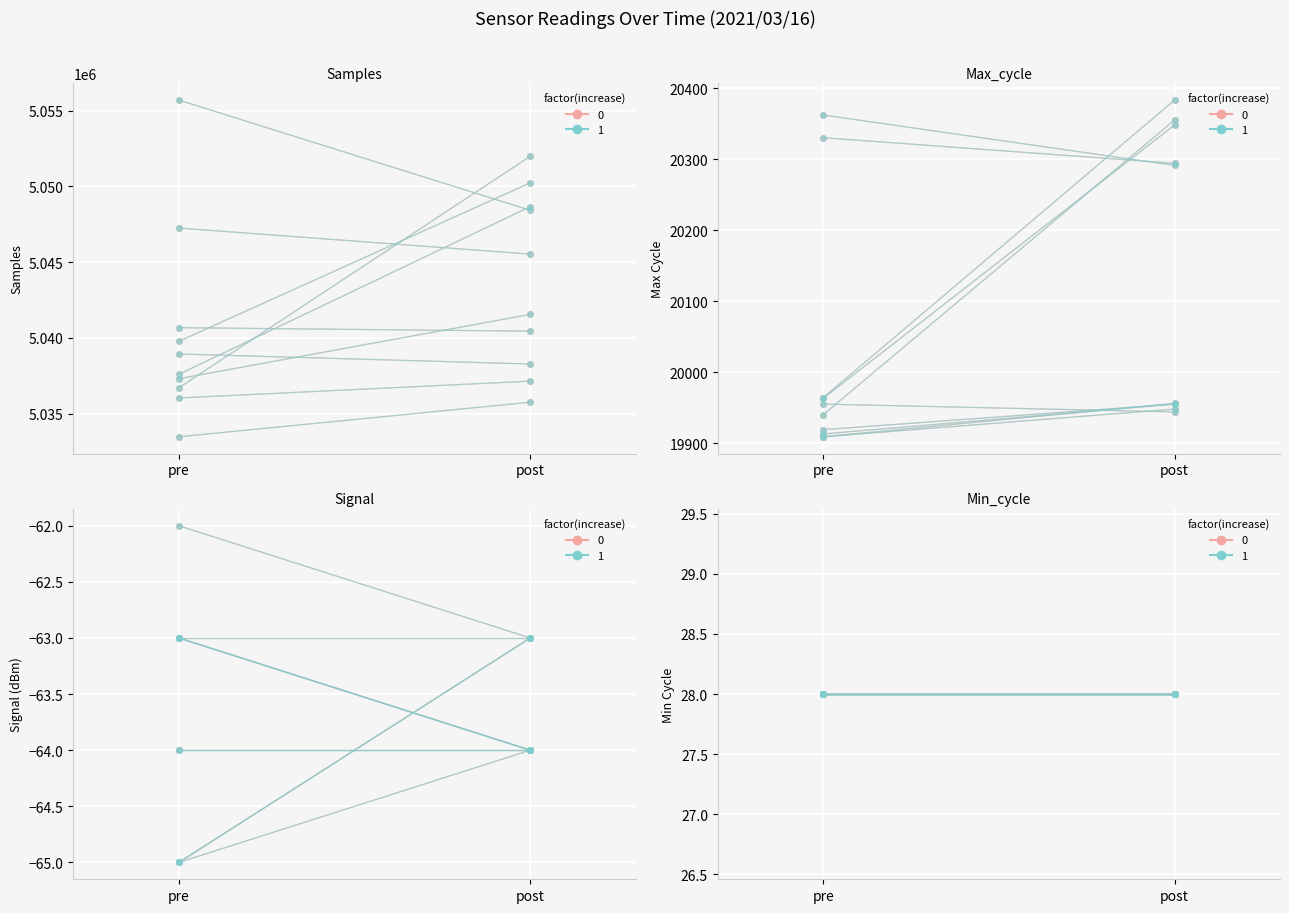

What is the average value of the Signal series?

-64